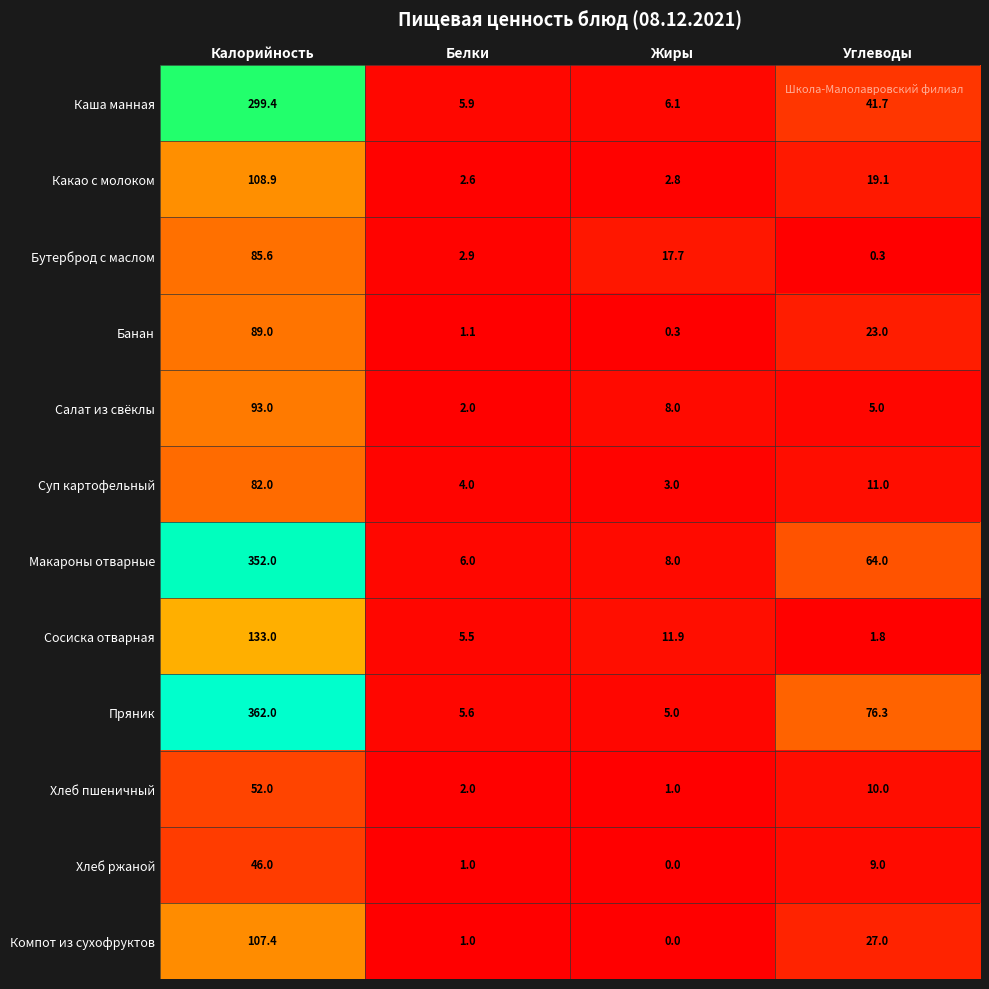

Which series has the largest range (max minus min)?

Пряник